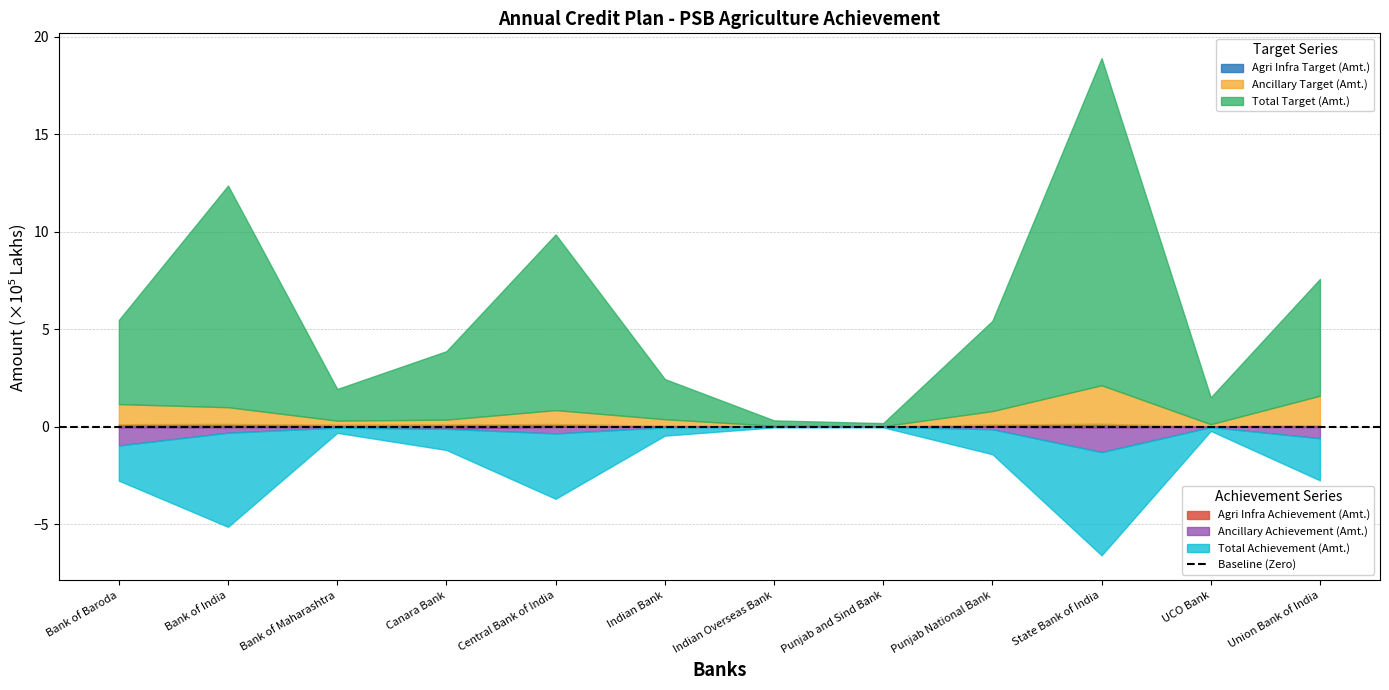

Is it true that Ancillary Achievement (Amt.) equals 706.8 at Punjab and Sind Bank?

True